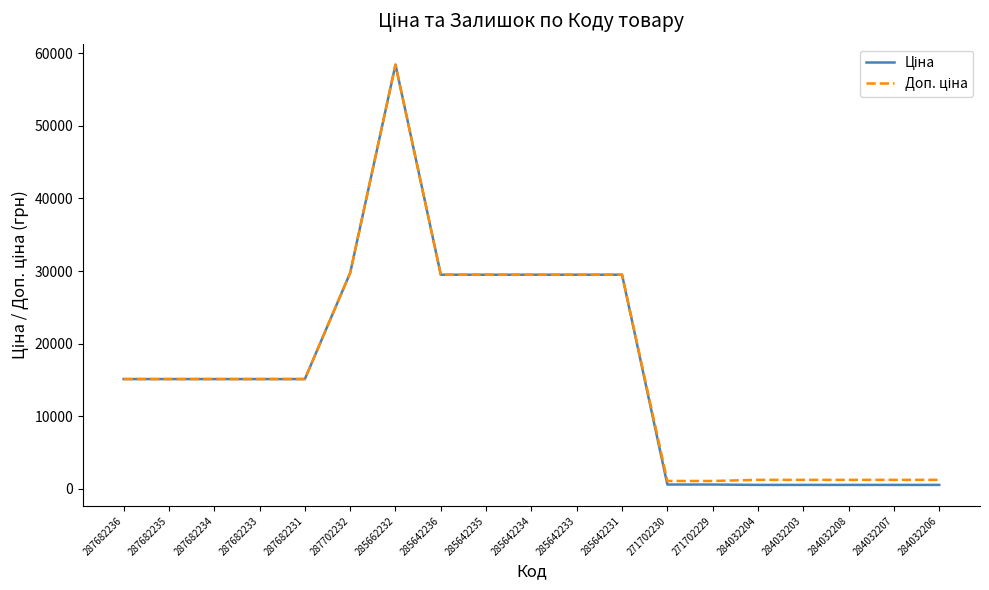

What is the total value across all series at 287702232?

59494.5